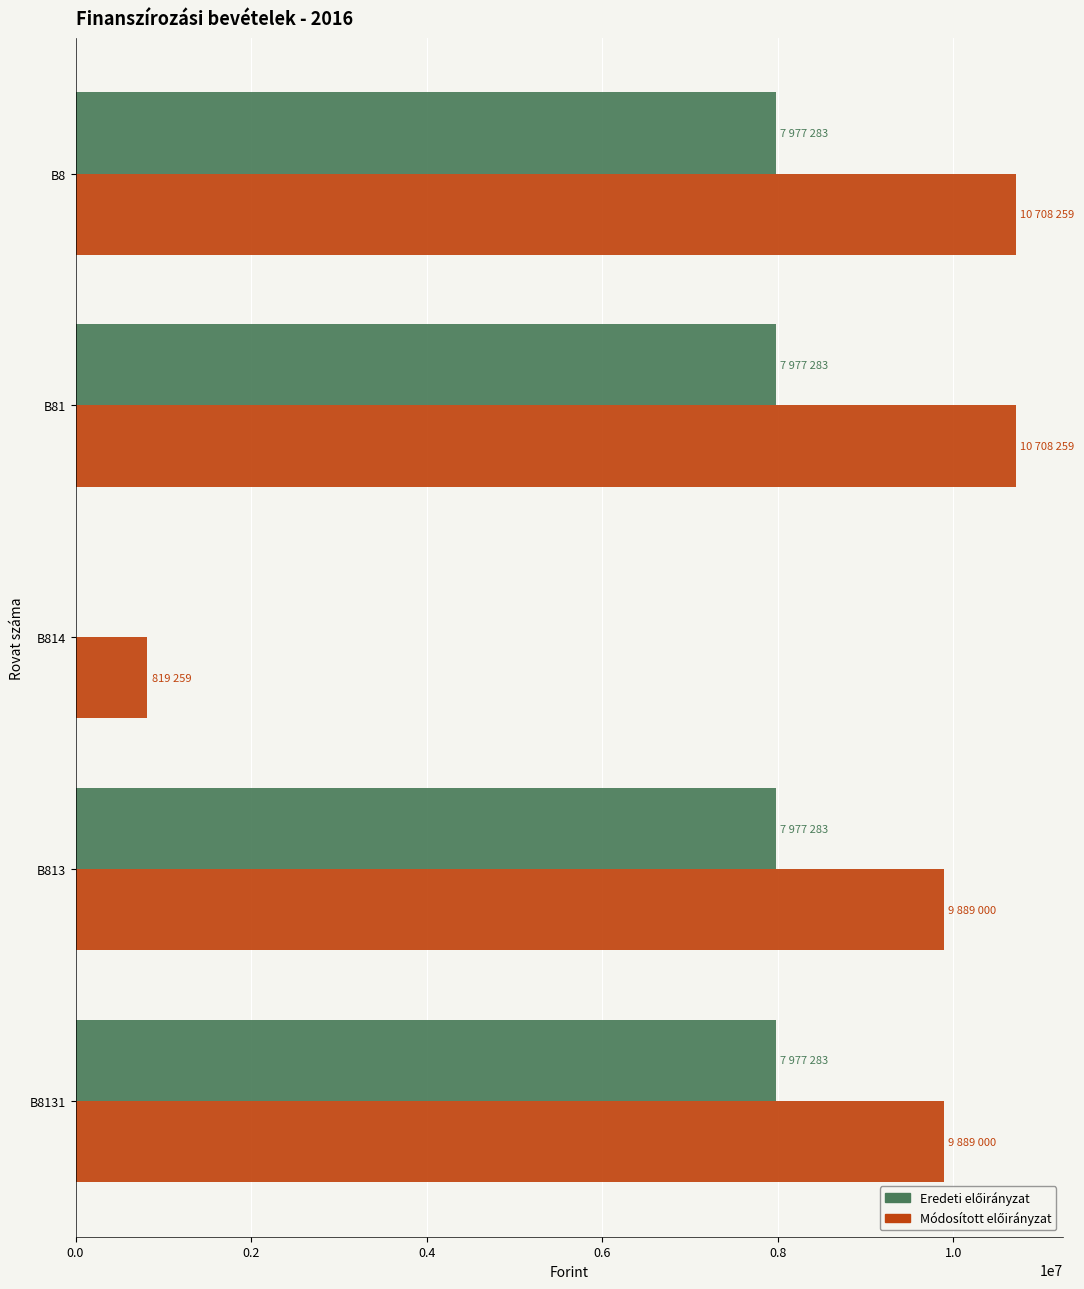

What is the greatest value displayed?

10708259